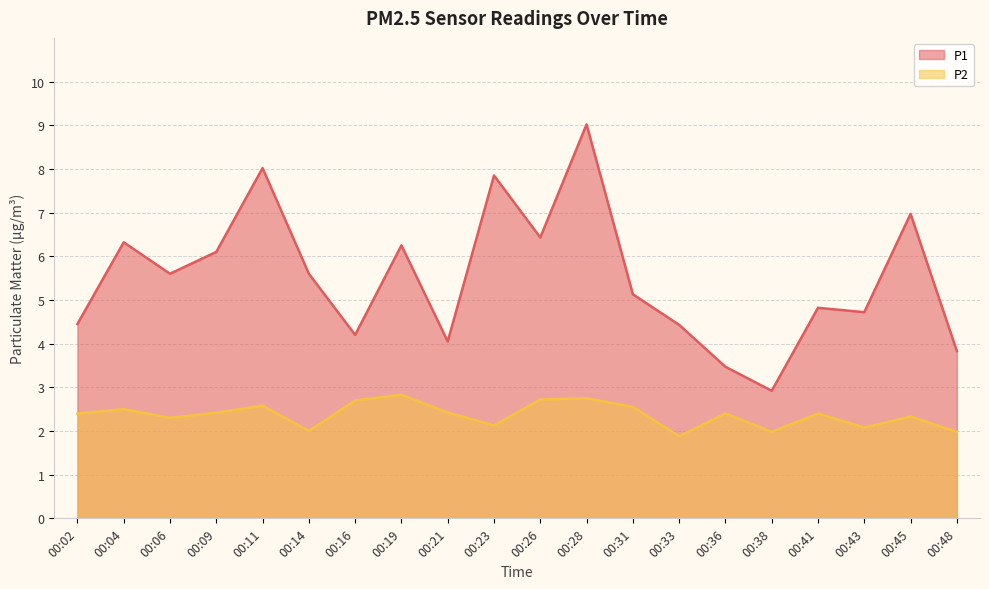

What are all the series names shown in the legend?

P1, P2